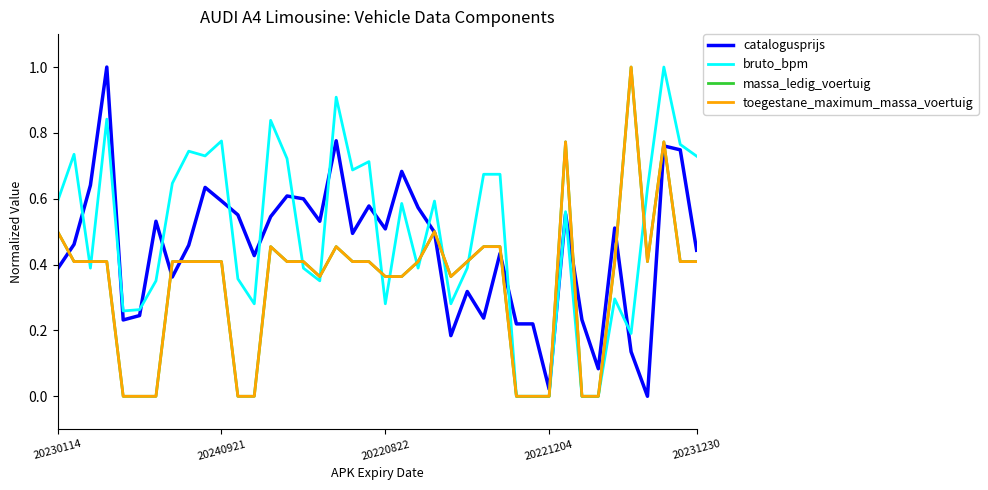

How many lines are shown in the chart?

4